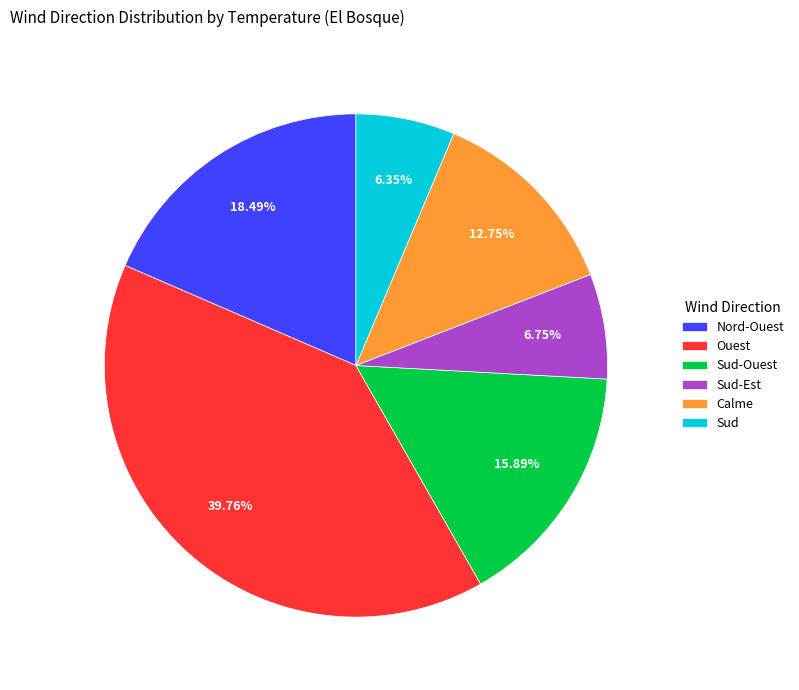

Which category has the biggest portion of the pie?

Ouest